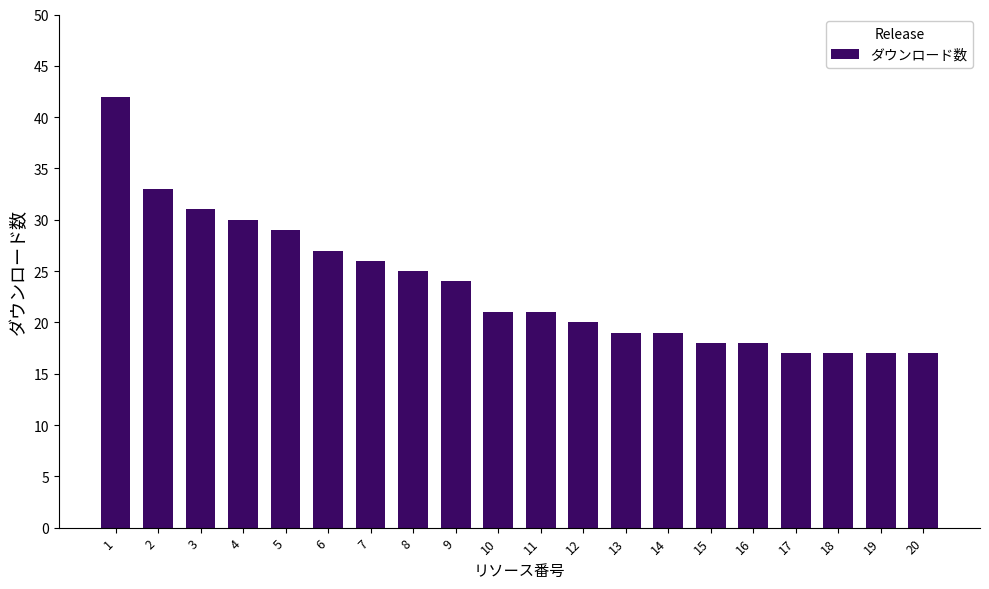

Reading left to right, what are all the values shown in this chart?

1=42	2=33	3=31	4=30	5=29	6=27	7=26	8=25	9=24	10=21	11=21	12=20	13=19	14=19	15=18	16=18	17=17	18=17	19=17	20=17